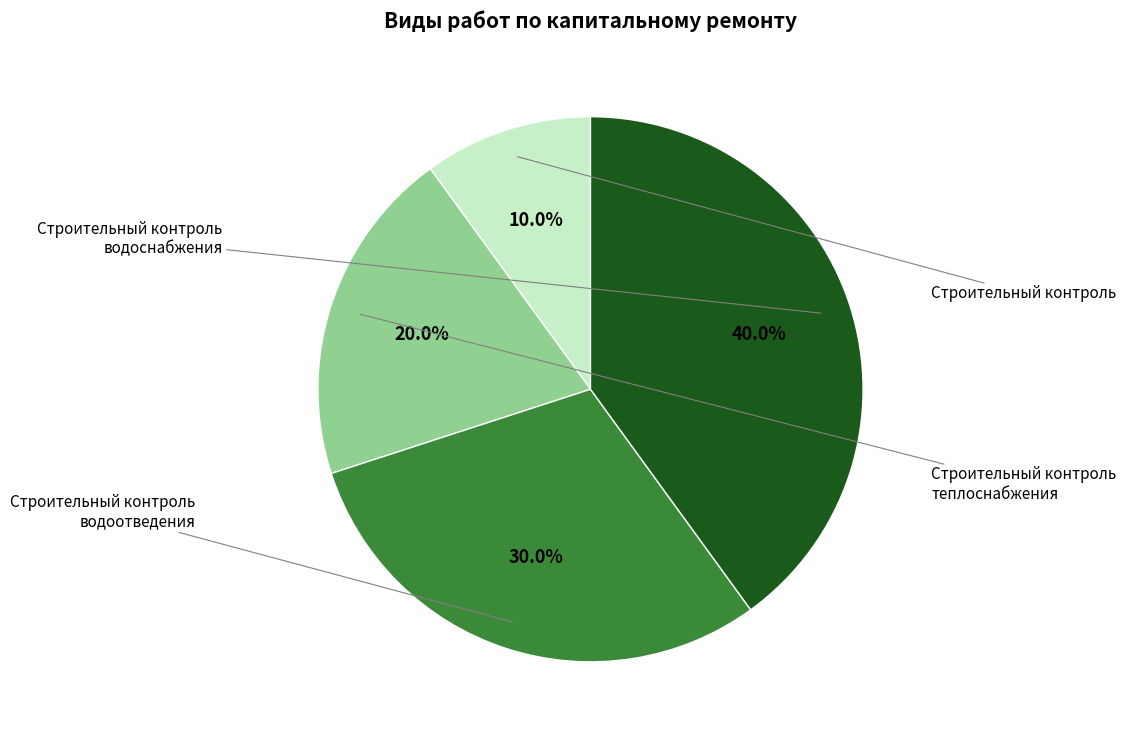

How many slices are in this pie chart?

4